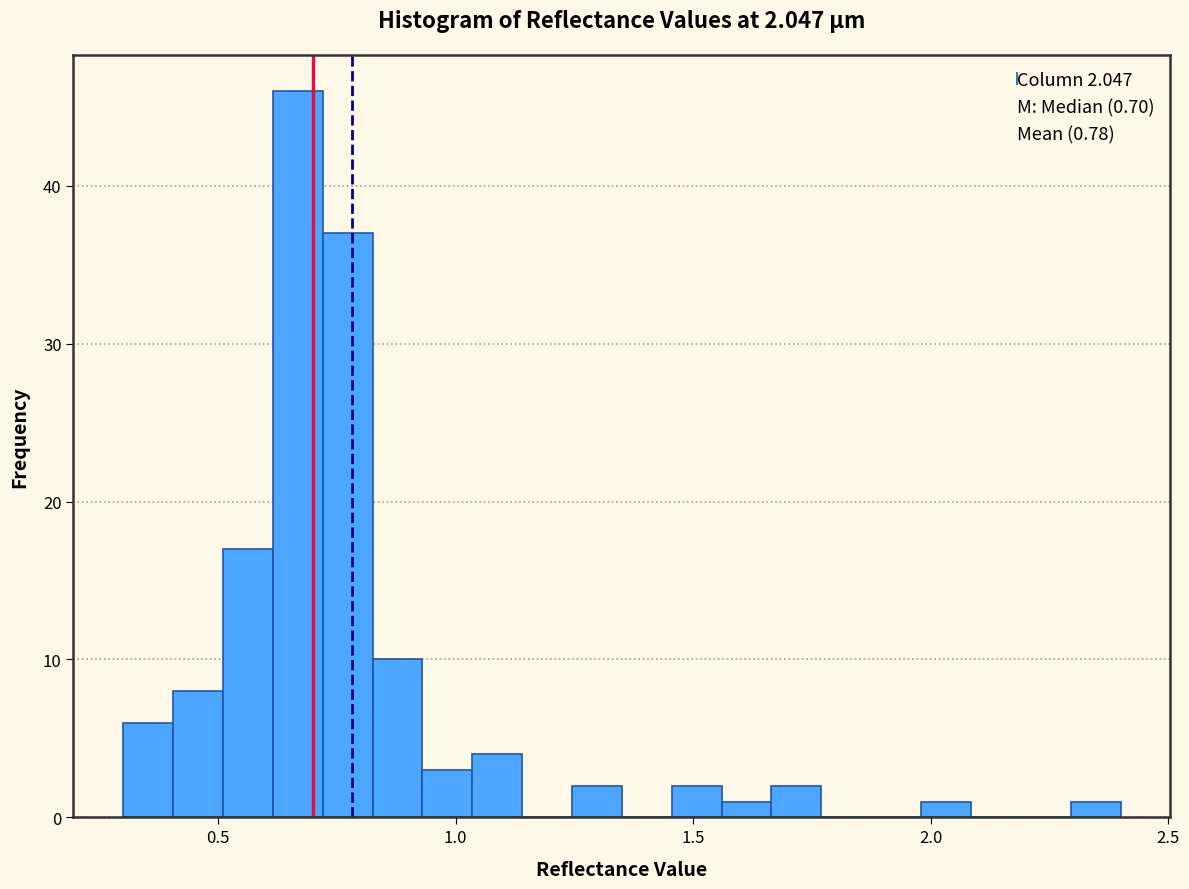

Around what value on the x-axis is the tallest bar? Give the approximate position of its centre, as read against the axis.

0.65